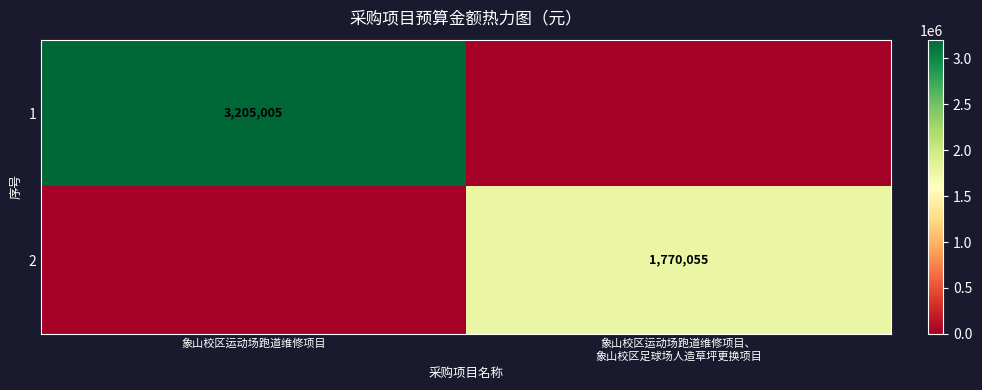

Is it true that 1 equals 3205005 at 象山校区运动场跑道维修项目?

True